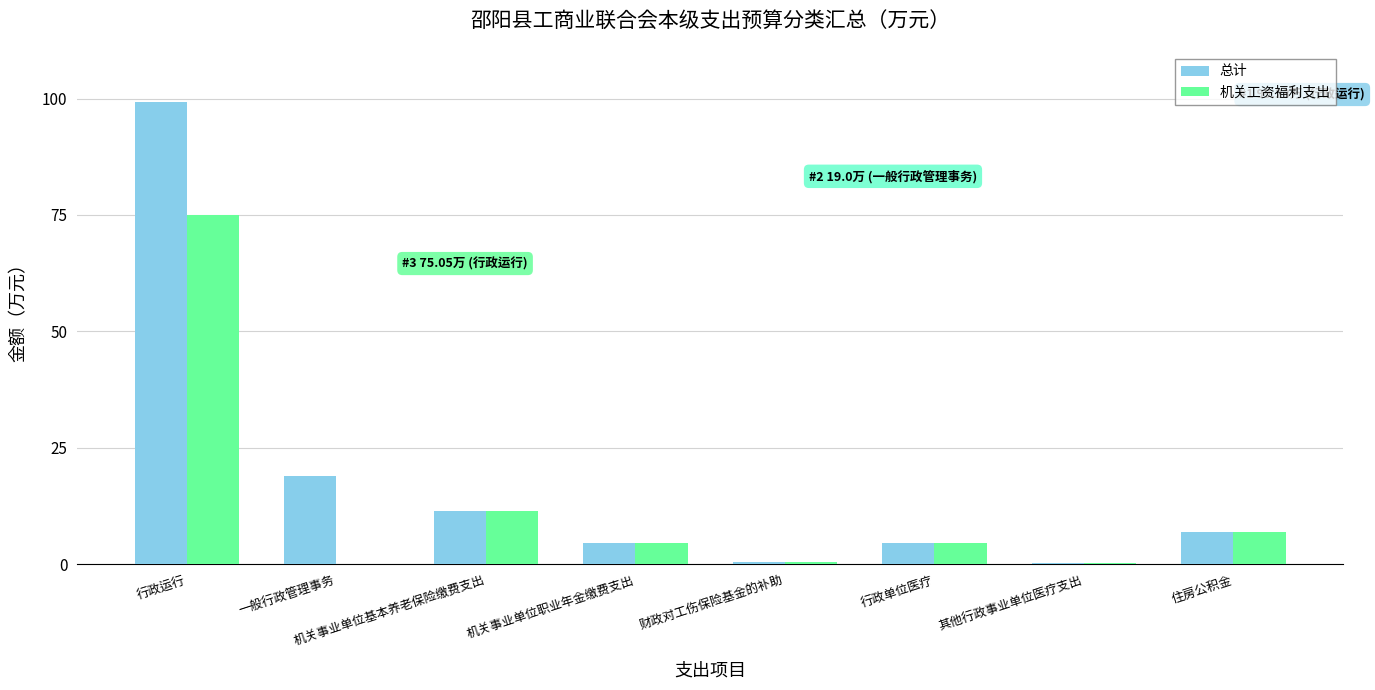

Which category has the highest value in the 机关工资福利支出 series?

行政运行